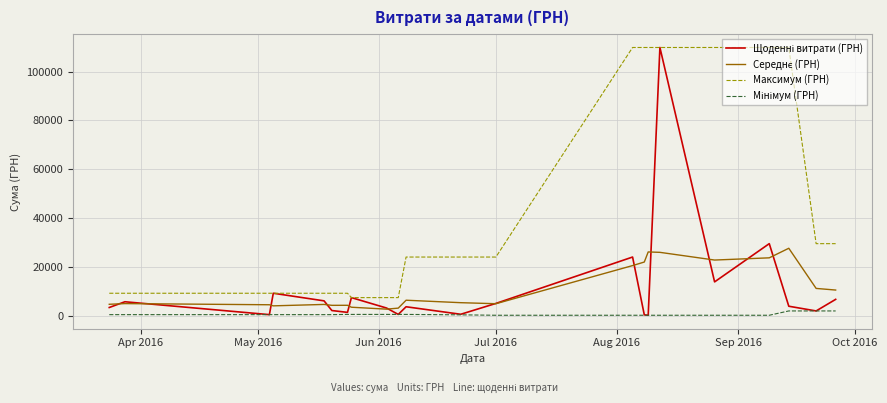

At how many categories does at least one series exceed 97755?

7